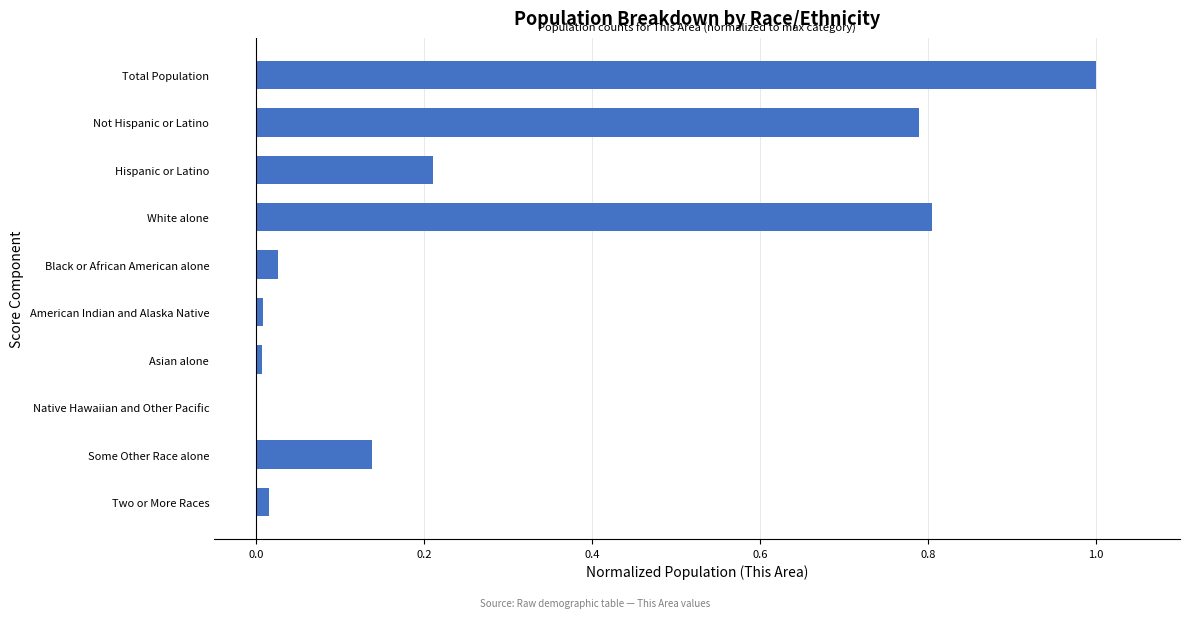

The value at Hispanic or Latino is 0.1. True or false?

False